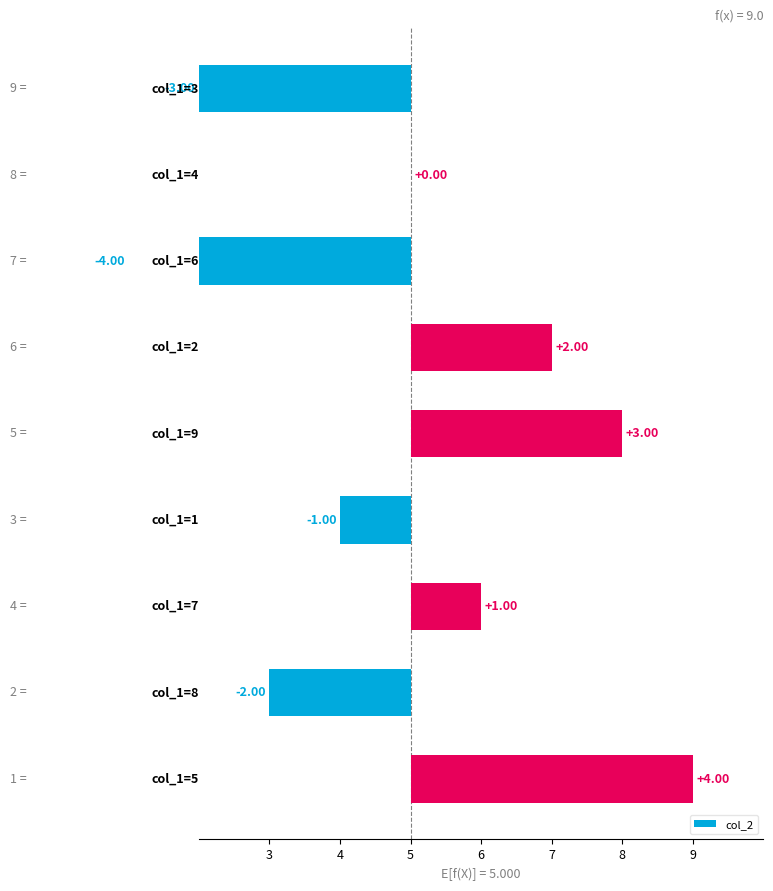

True or false: the data shows 0 at 9.

False